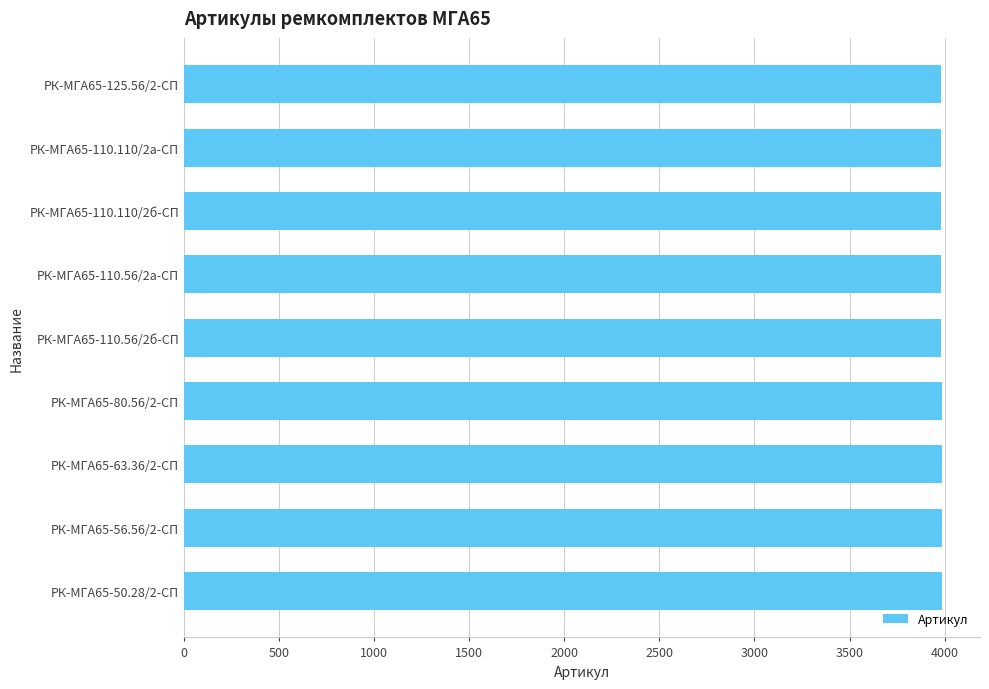

Is it true that the value at РК-МГА65-110.110/2а-СП is 3980?

True